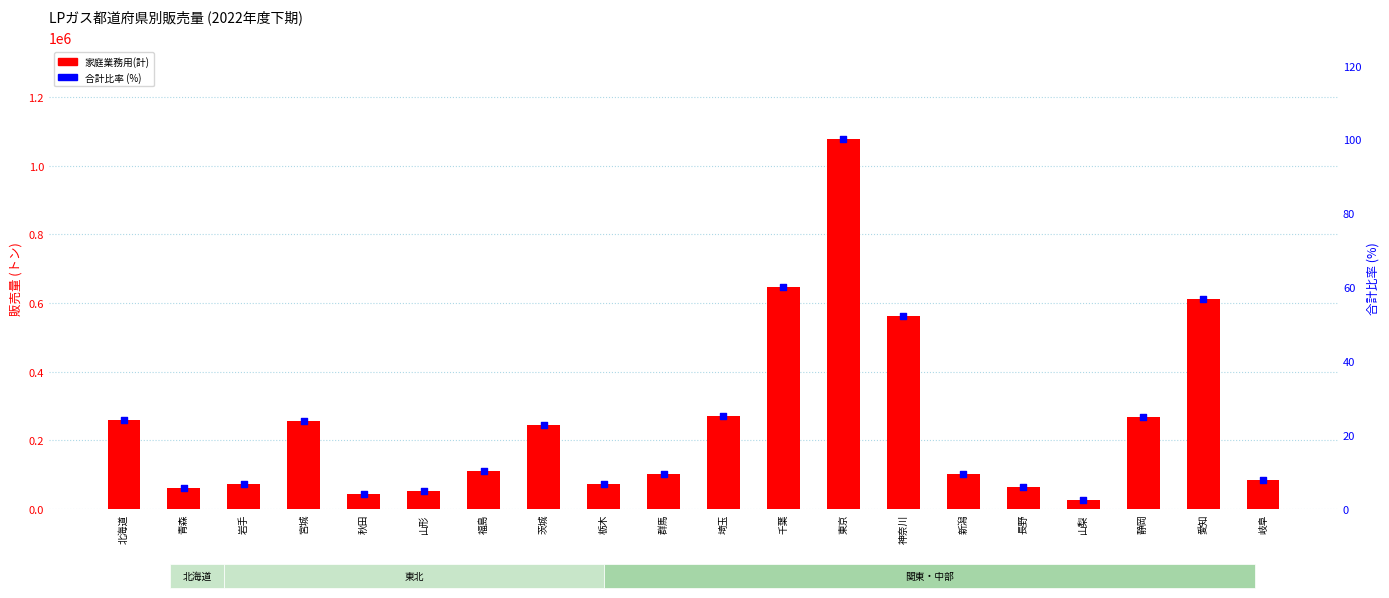

Which series has the largest Y range (max minus min)?

家庭業務用(計)